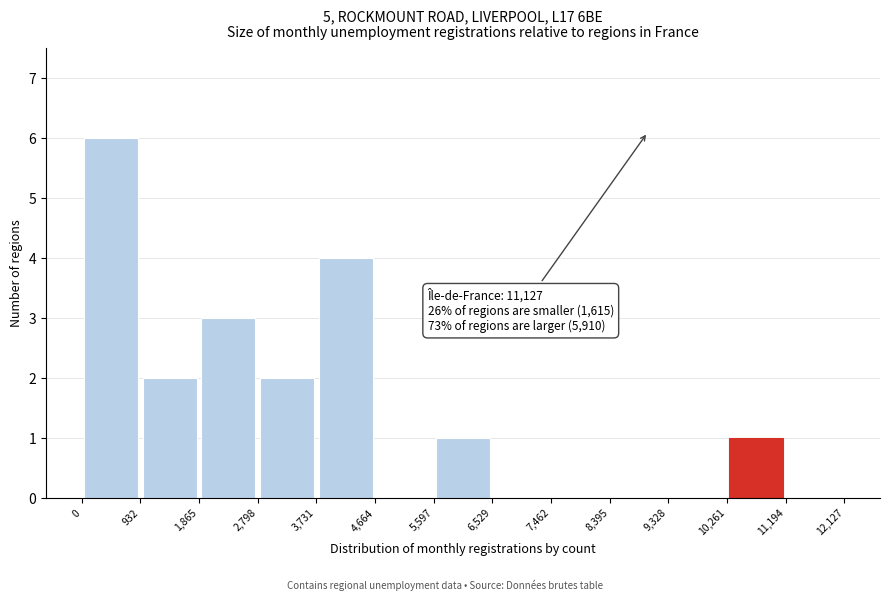

Which range on the x-axis has the tallest bar?

0 to 932